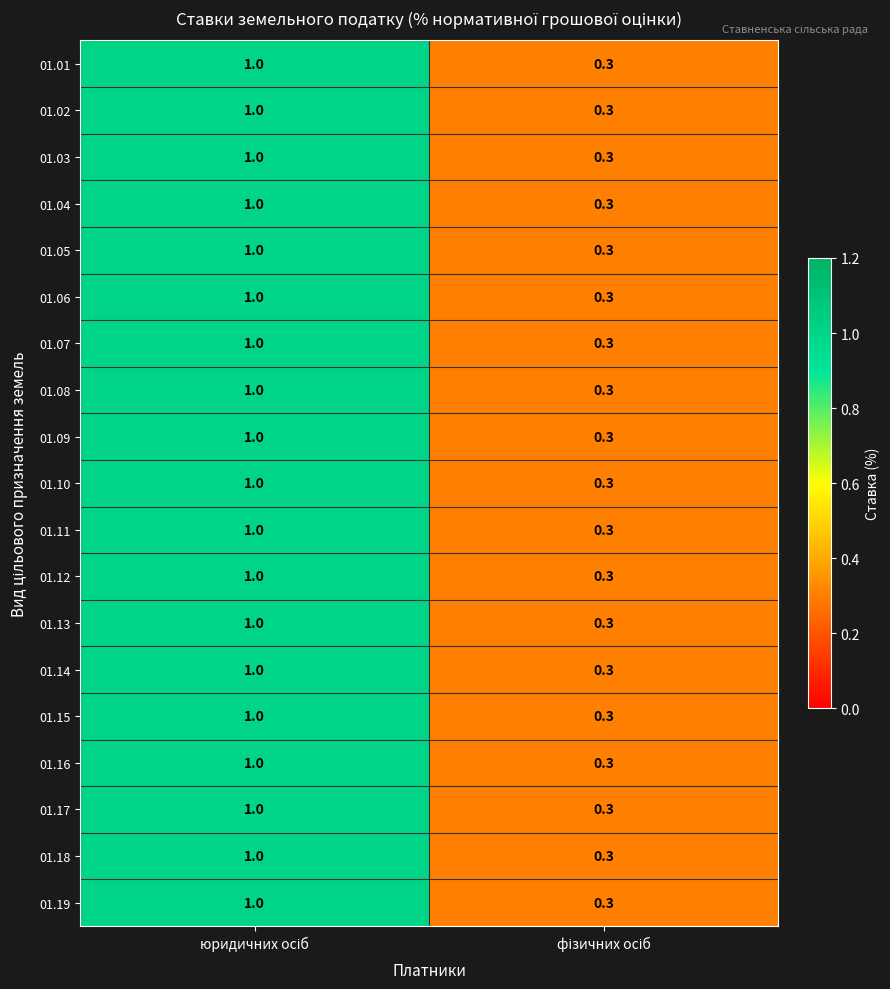

What is the difference between the maximum and minimum values in the 01.15 series?

0.7